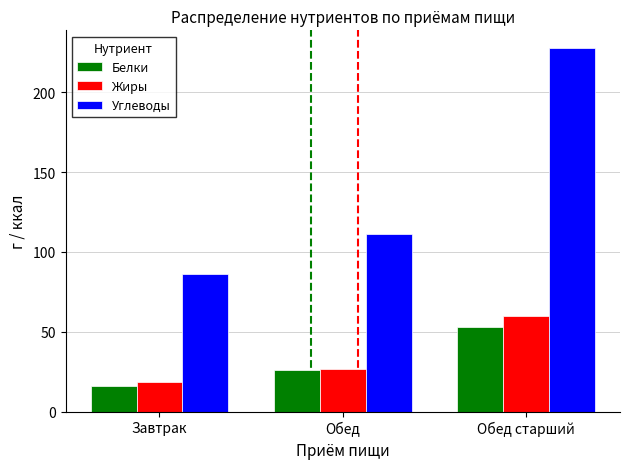

What is the total value across all series at Обед?

163.8